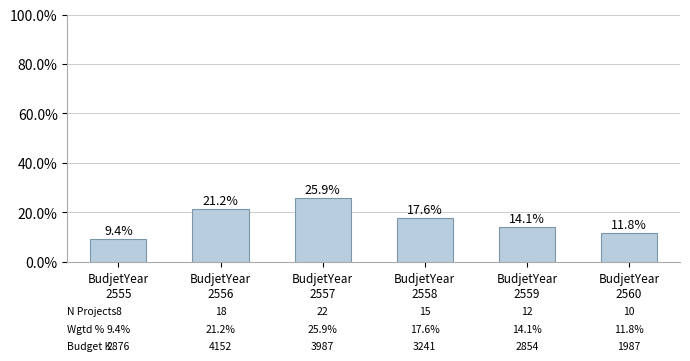

Which has a higher value, BudjetYear
2560 or BudjetYear
2558?

BudjetYear
2558